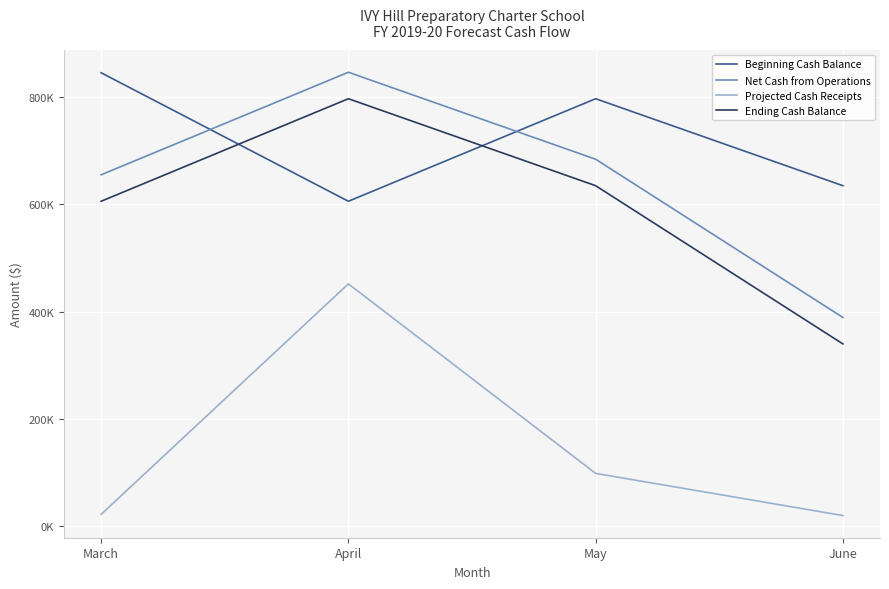

Does the chart have visible grid lines?

Yes